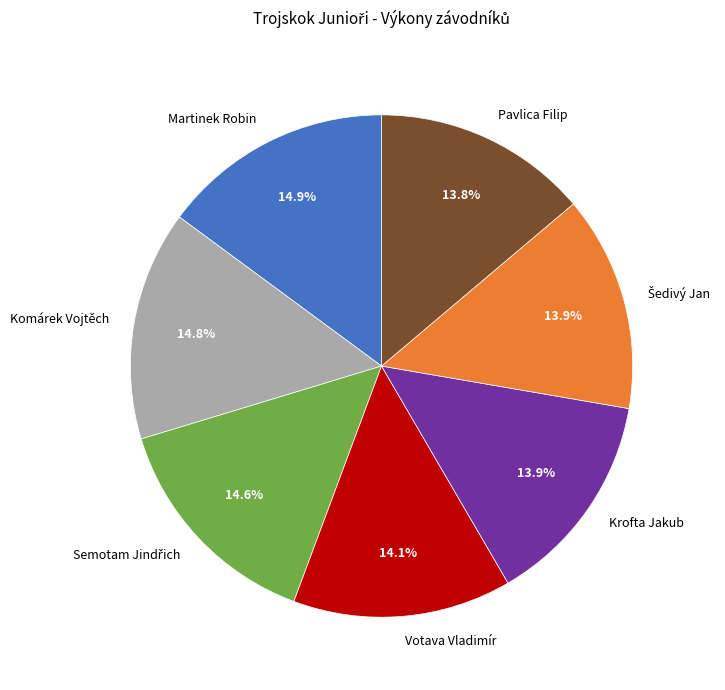

Is Krofta Jakub the majority of the pie?

No